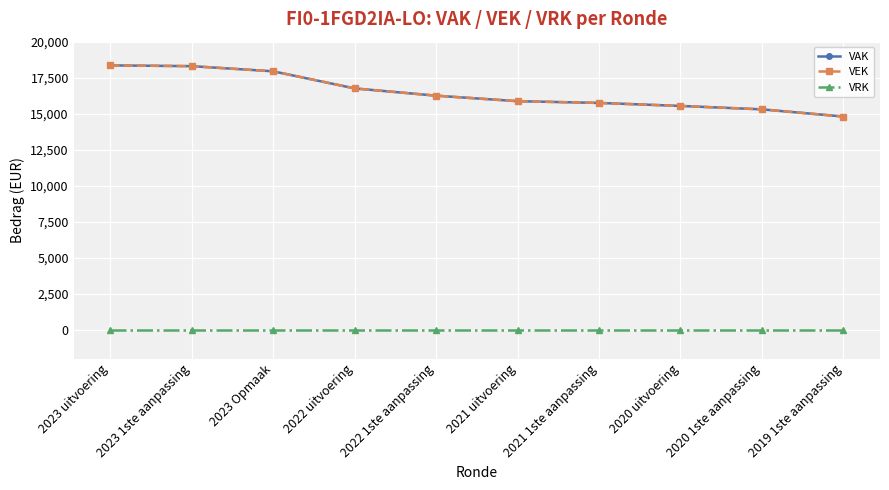

True or false: VEK and VAK intersect in this chart.

False